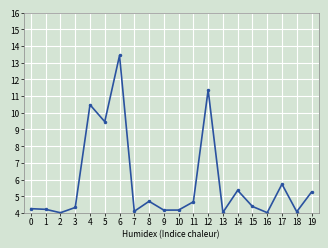

Read the value at 9.

4.2